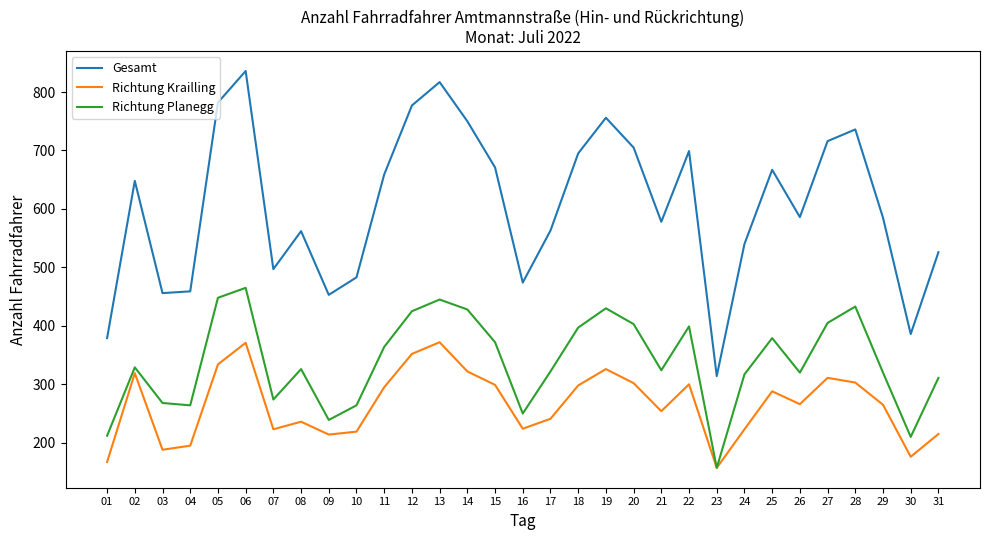

What is the smallest value displayed?

157